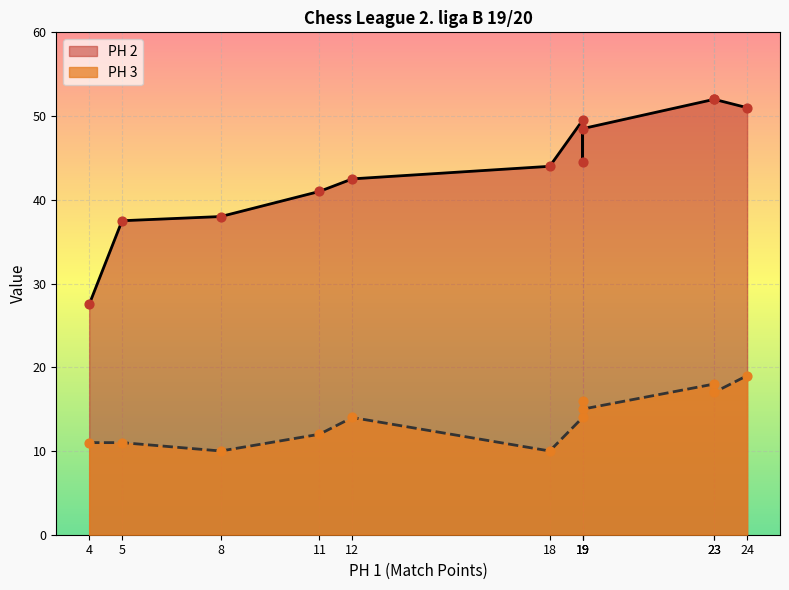

Which series reaches the minimum Y coordinate?

PH 3